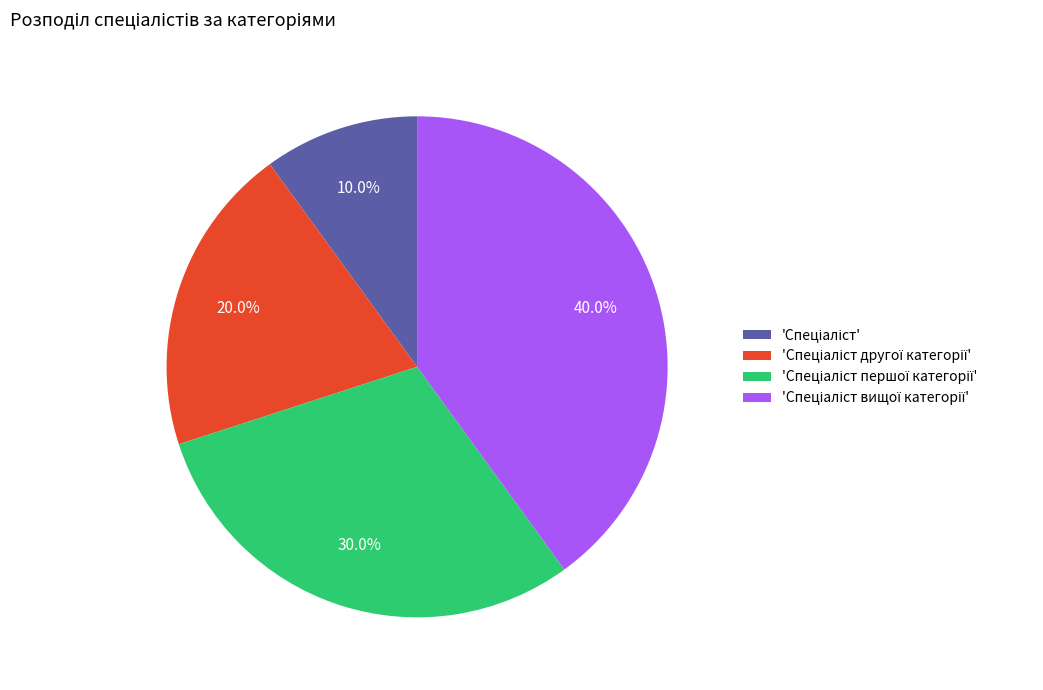

Is there a majority slice in this chart?

No